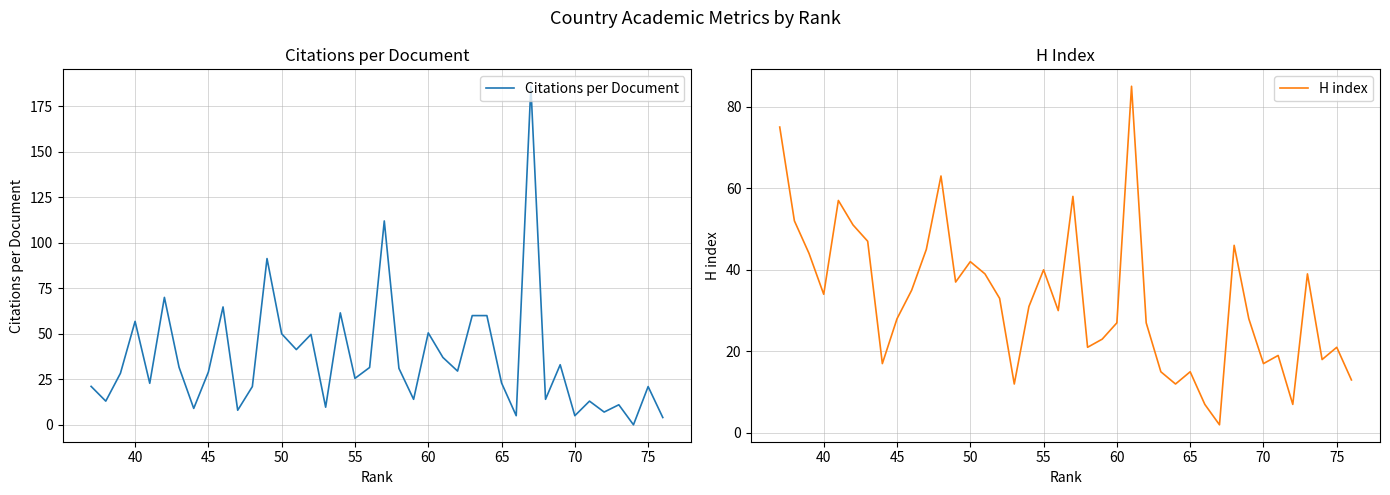

How many series are shown in this chart?

2